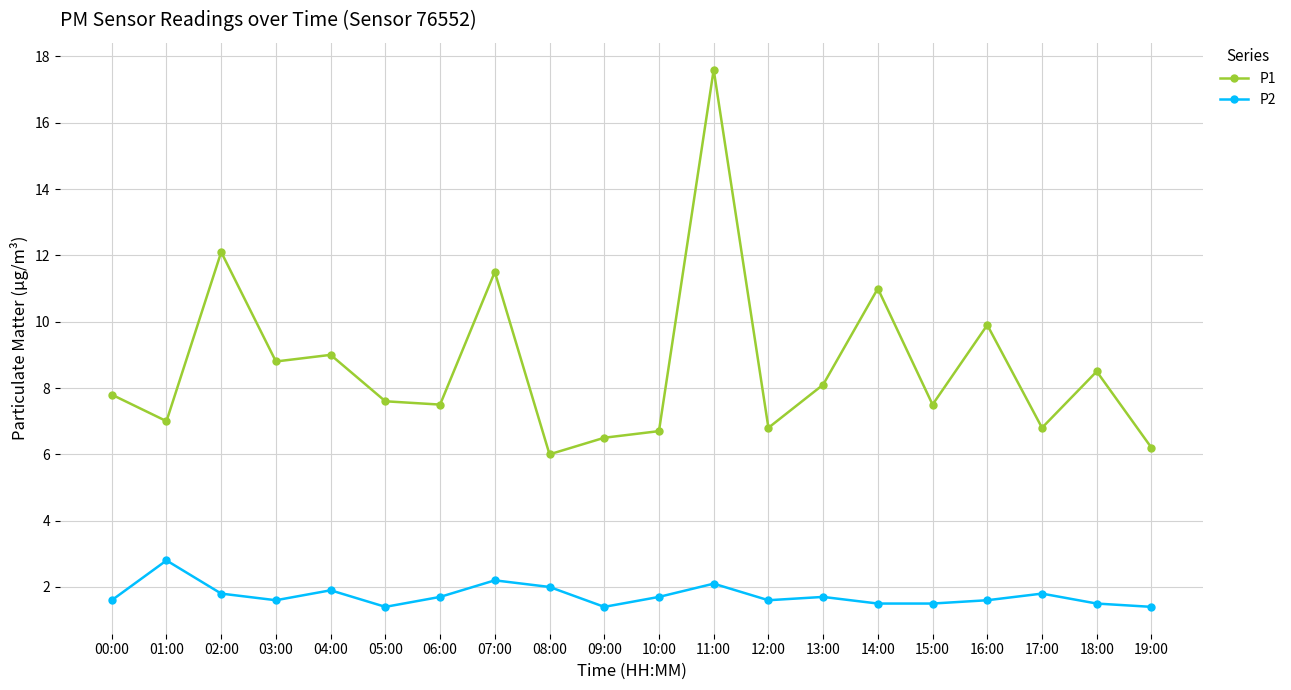

What is the difference between the second highest and minimum values in the P1 series?

6.1